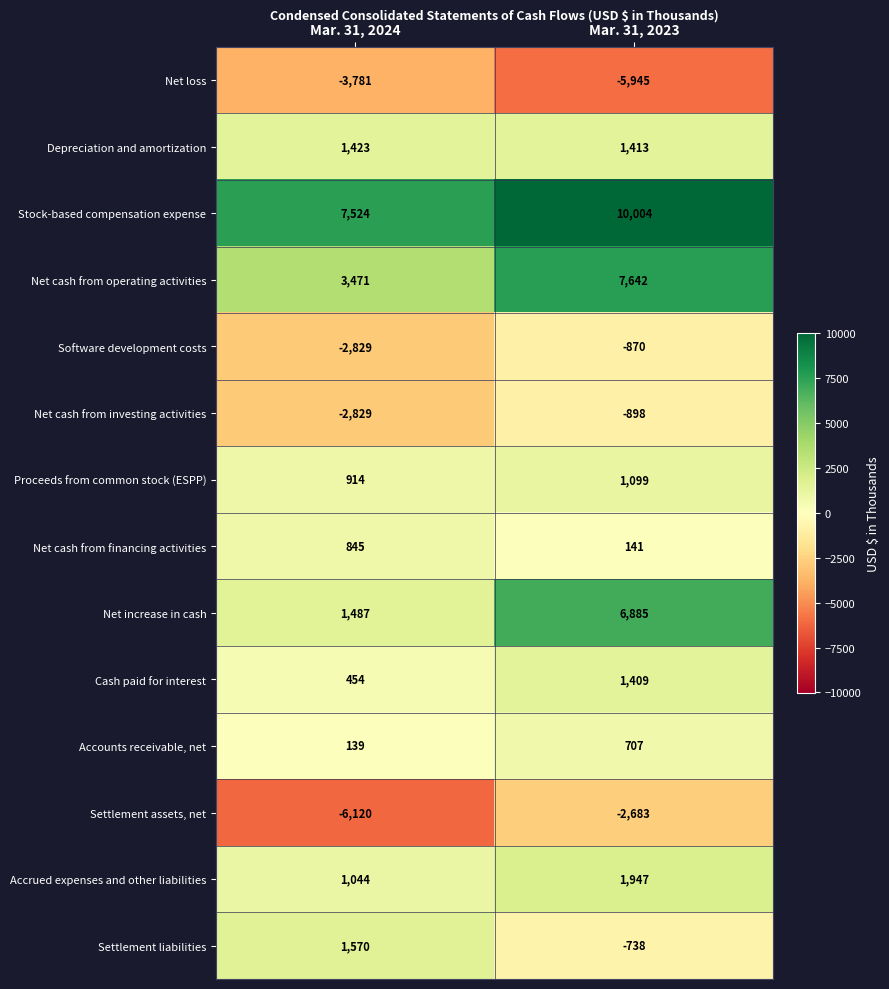

Reading left to right, extract all data points from this chart.

Net loss: Mar. 31, 2024=-3781	Mar. 31, 2023=-5945
Depreciation and amortization: Mar. 31, 2024=1423	Mar. 31, 2023=1413
Stock-based compensation expense: Mar. 31, 2024=7524	Mar. 31, 2023=10004
Net cash from operating activities: Mar. 31, 2024=3471	Mar. 31, 2023=7642
Software development costs: Mar. 31, 2024=-2829	Mar. 31, 2023=-870
Net cash from investing activities: Mar. 31, 2024=-2829	Mar. 31, 2023=-898
Proceeds from common stock (ESPP): Mar. 31, 2024=914	Mar. 31, 2023=1099
Net cash from financing activities: Mar. 31, 2024=845	Mar. 31, 2023=141
Net increase in cash: Mar. 31, 2024=1487	Mar. 31, 2023=6885
Cash paid for interest: Mar. 31, 2024=454	Mar. 31, 2023=1409
Accounts receivable, net: Mar. 31, 2024=139	Mar. 31, 2023=707
Settlement assets, net: Mar. 31, 2024=-6120	Mar. 31, 2023=-2683
Accrued expenses and other liabilities: Mar. 31, 2024=1044	Mar. 31, 2023=1947
Settlement liabilities: Mar. 31, 2024=1570	Mar. 31, 2023=-738